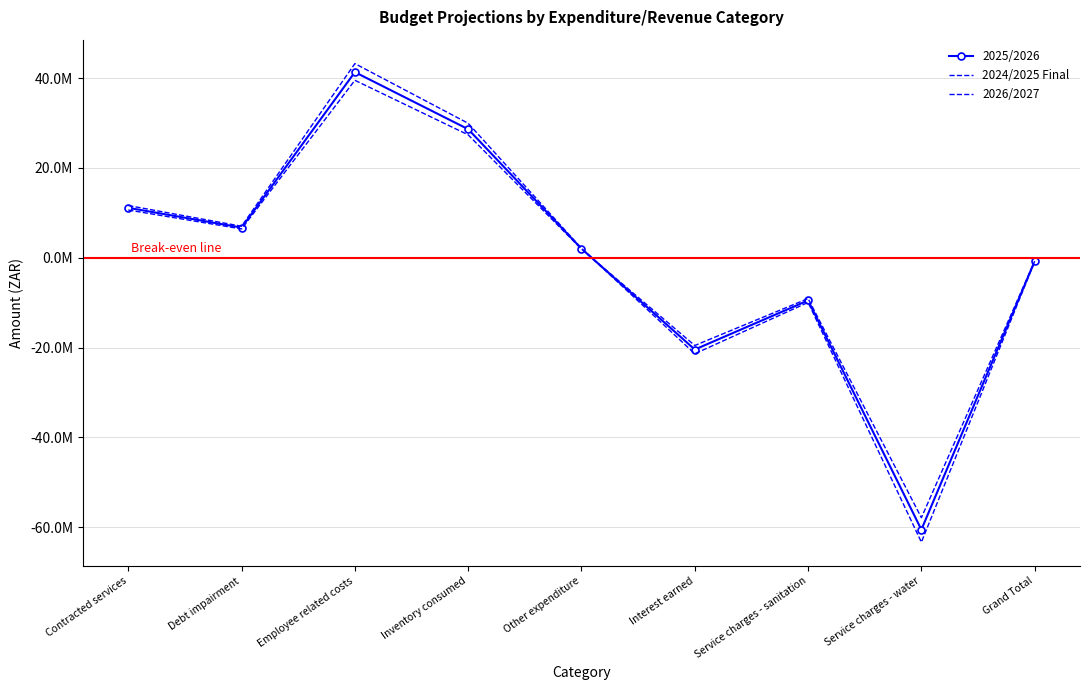

The 2025/2026 series shows 2002103.6 at Other expenditure. True or false?

True